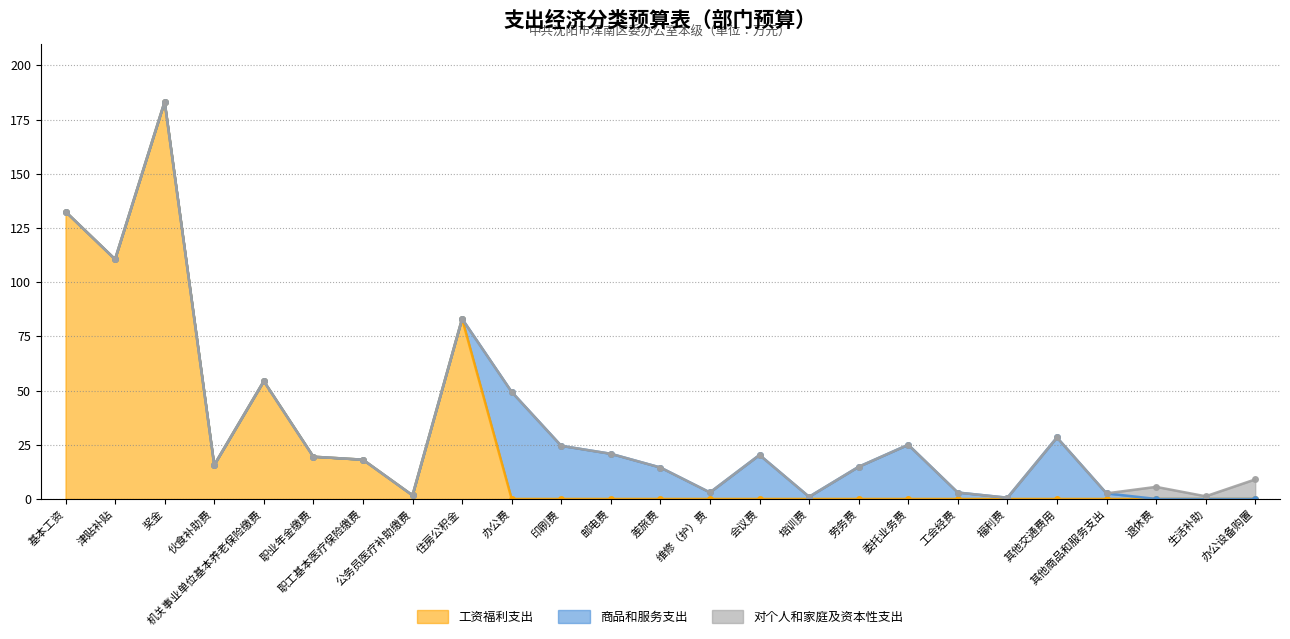

At which label does 工资福利支出 reach its peak?

奖金